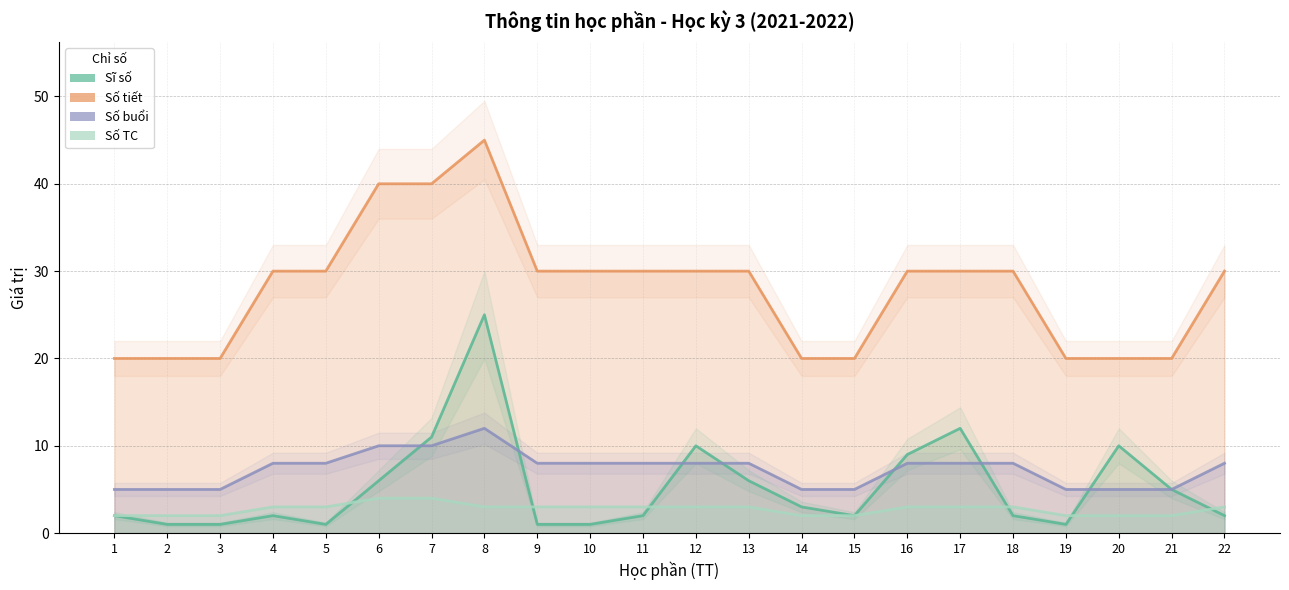

What is the sum of the Sĩ số values at 2 and 5?

2